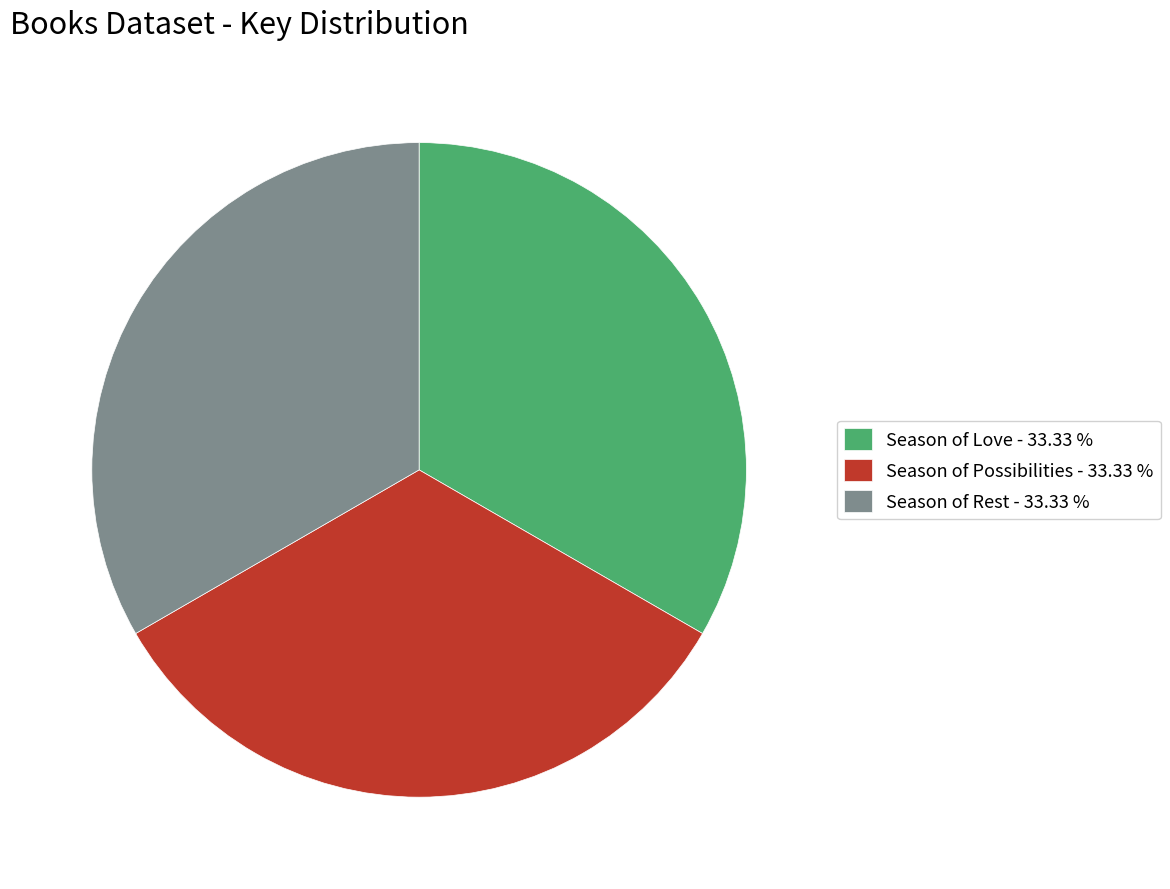

Is there any slice that represents more than half of the pie?

No